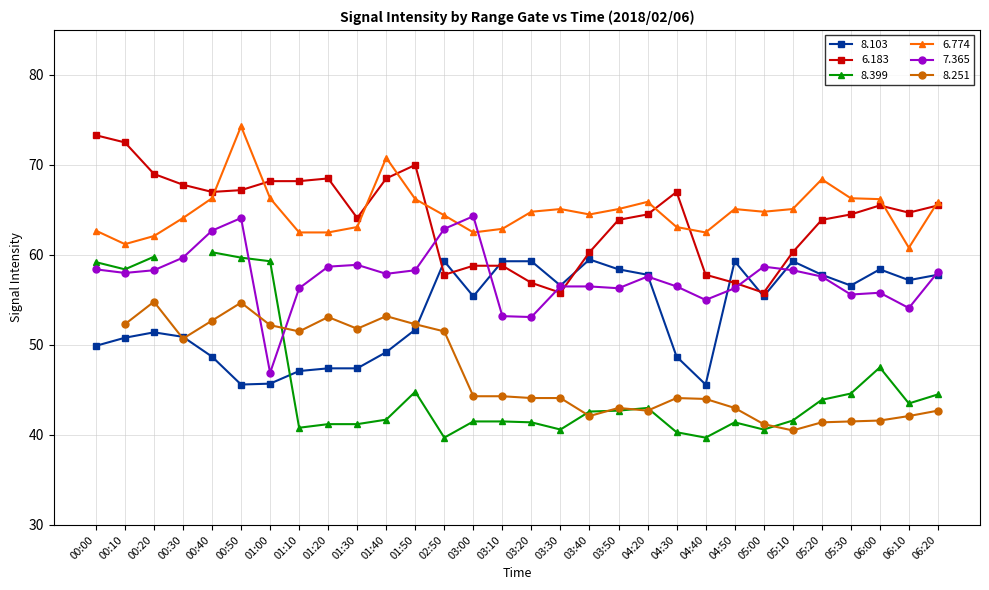

Which series changed the most between 04:40 and 06:20?

  8.103